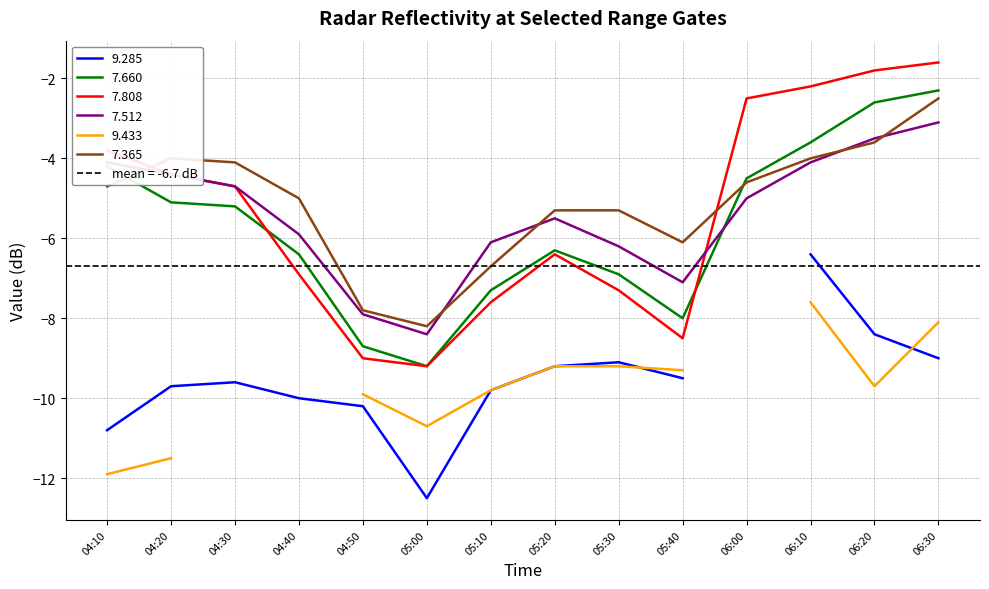

What value does the 7.512 series have at 04:30?

-4.7